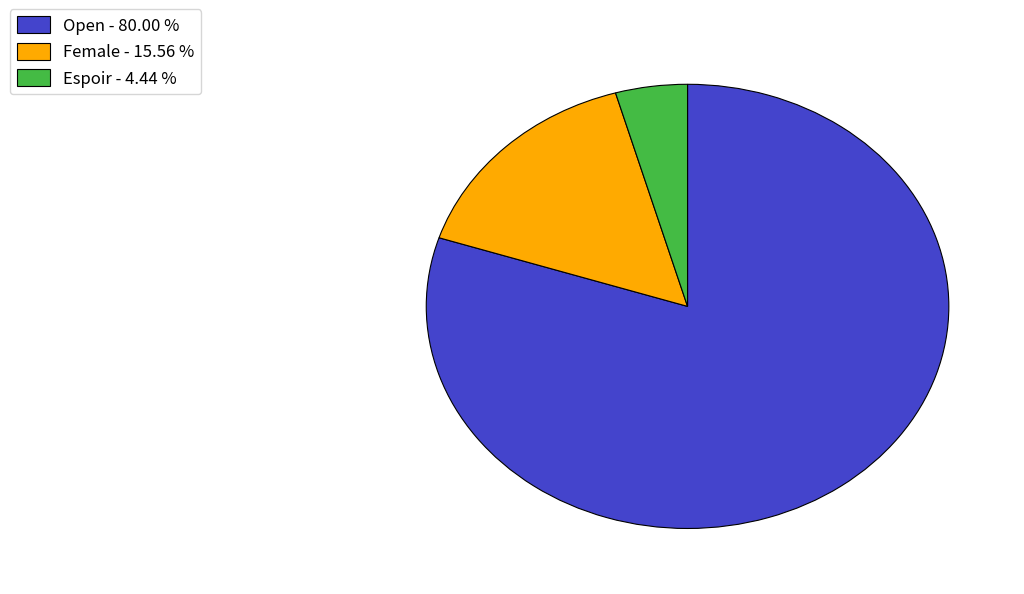

Does Open - 80.00 % account for over 50% of the chart?

Yes